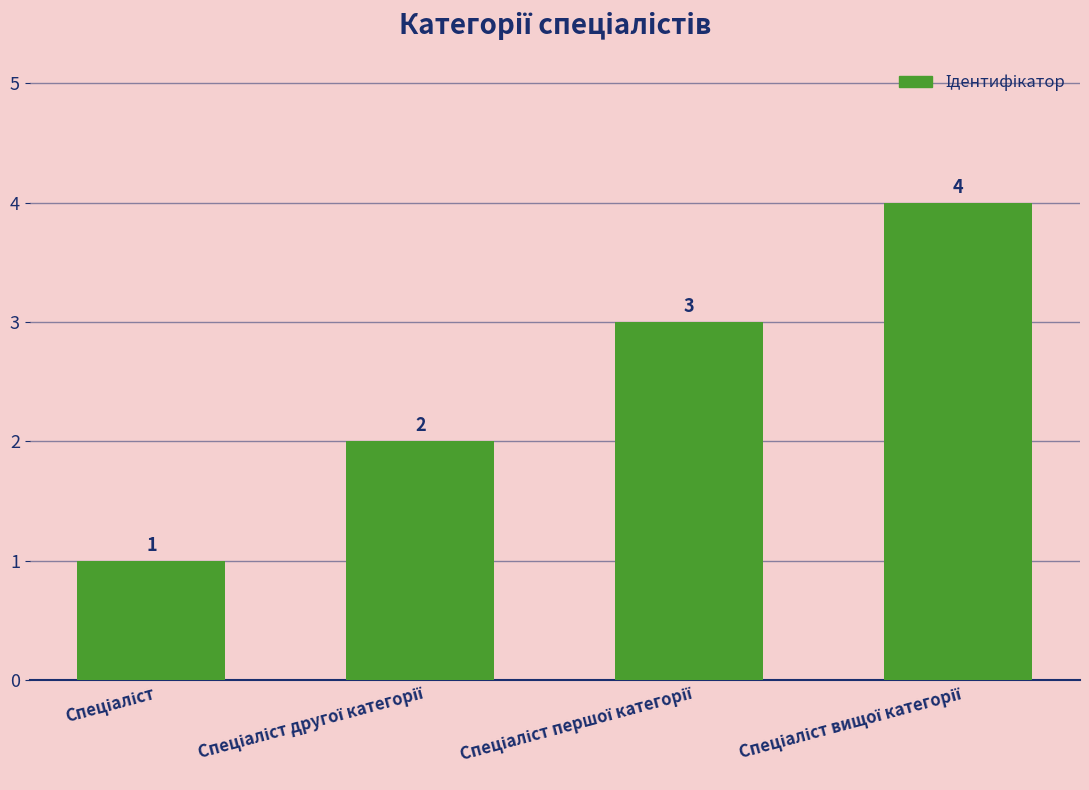

Count the number of categories in the chart.

4